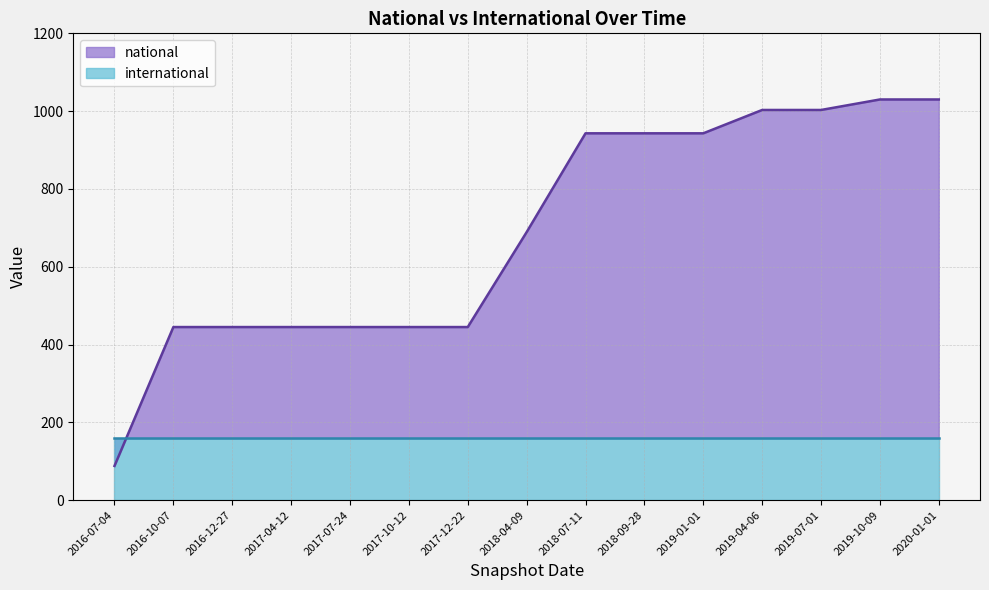

Reading left to right, what are all the values shown in this chart?

2016-07-04=88	2016-10-07=445	2016-12-27=445	2017-04-12=445	2017-07-24=445	2017-10-12=445	2017-12-22=445	2018-04-09=689	2018-07-11=943	2018-09-28=943	2019-01-01=943	2019-04-06=1003	2019-07-01=1003	2019-10-09=1030	2020-01-01=1030